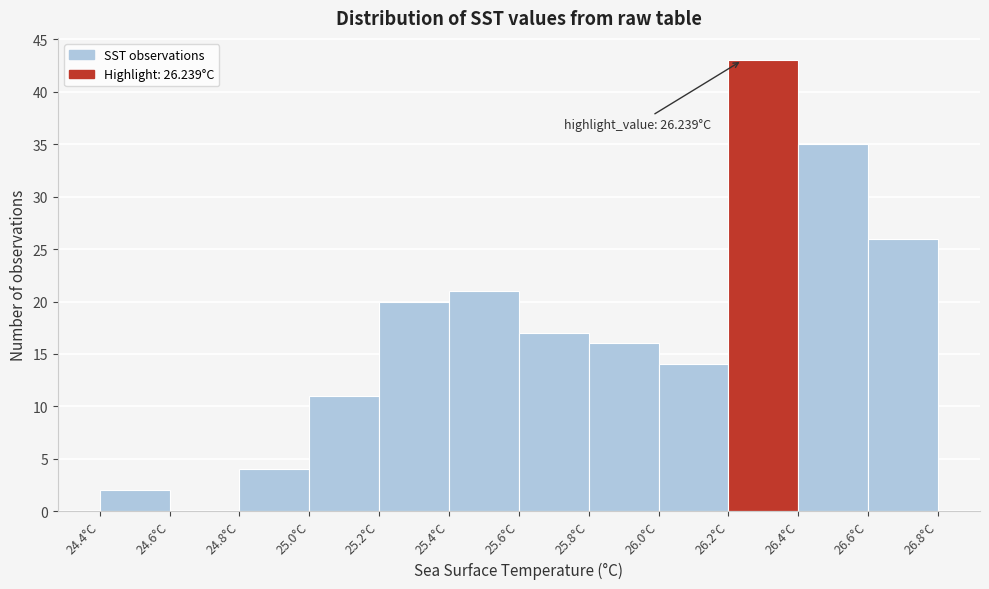

Which range on the x-axis has the tallest bar?

26.2 to 26.4